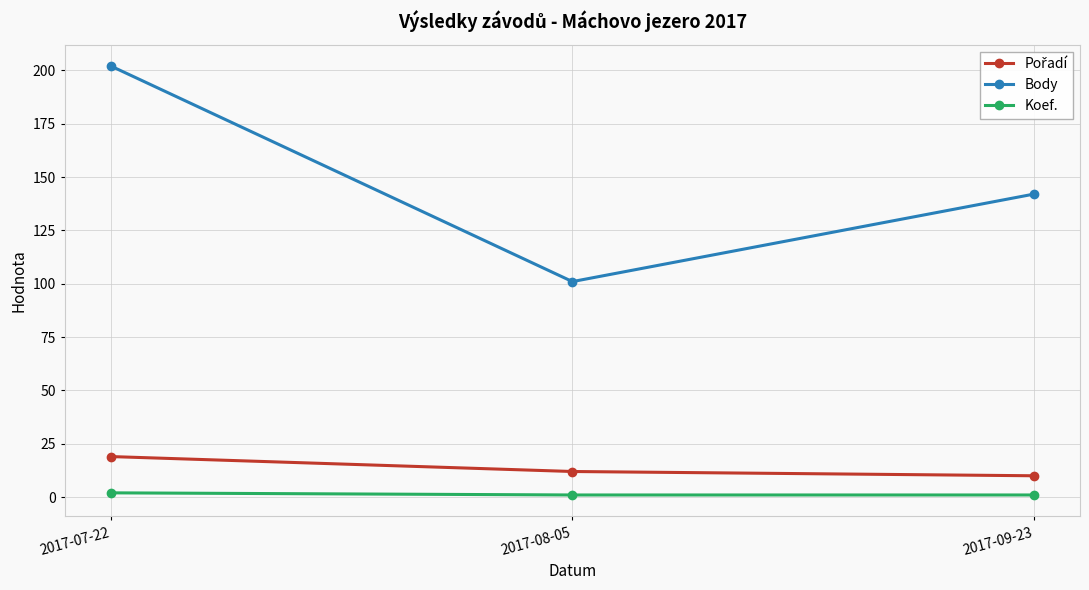

Count the number of categories in the chart.

3